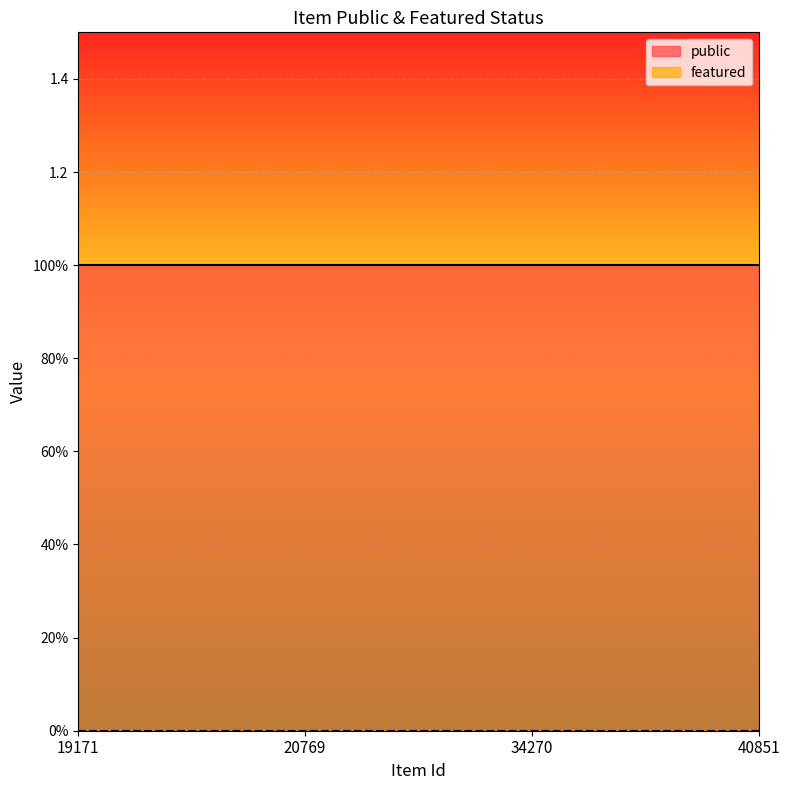

Which series has the largest total across all categories?

public